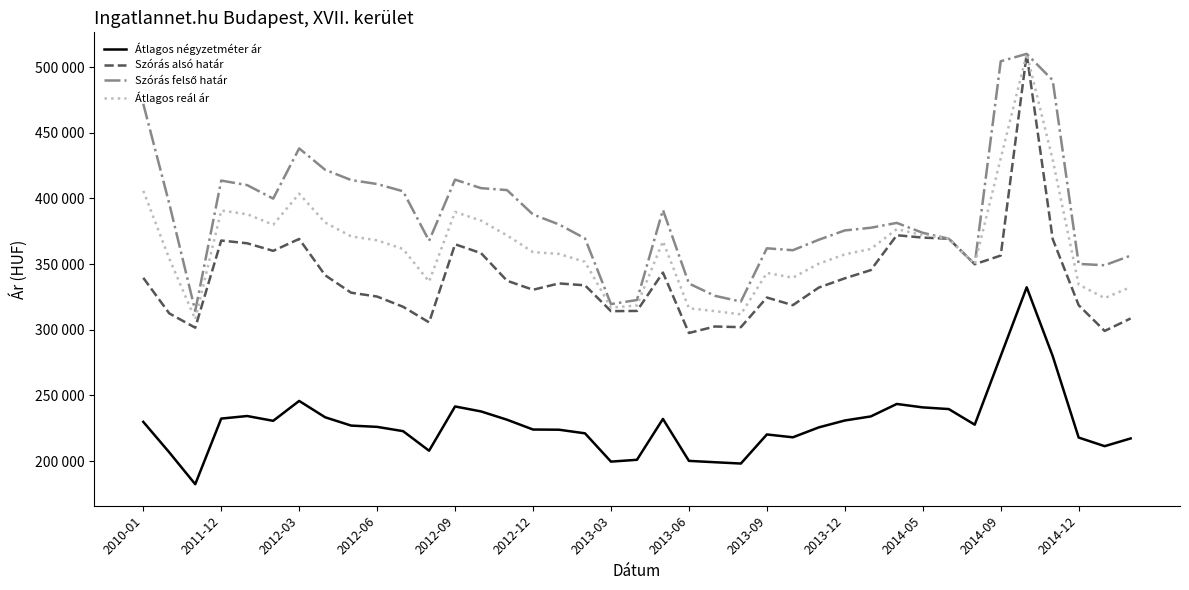

List the series in order of their overall mean, lowest first.

Átlagos négyzetméter ár, Szórás alsó határ, Átlagos reál ár, Szórás felső határ